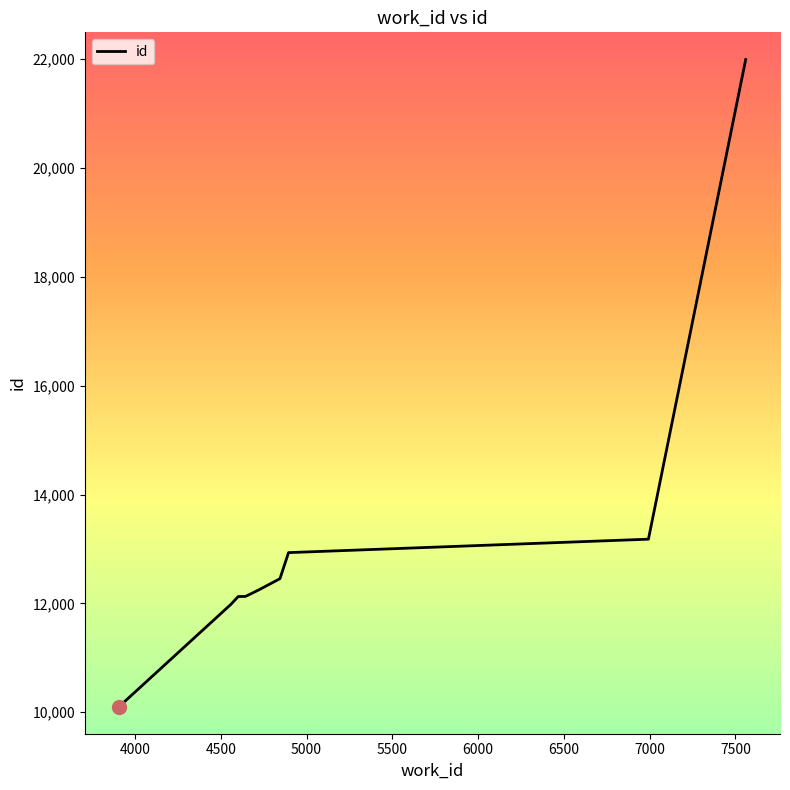

What is the difference between the maximum and minimum values?

11889